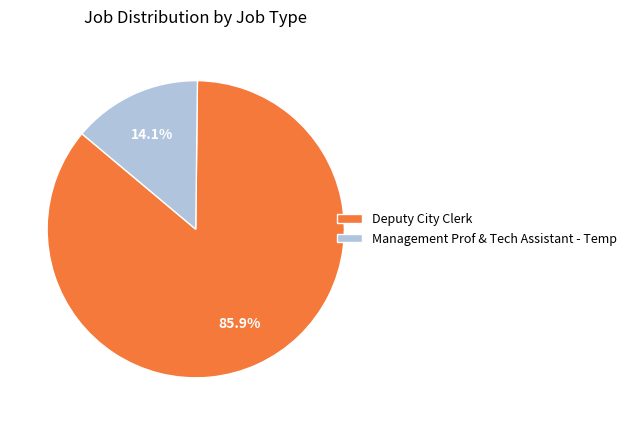

Is there a majority slice in this chart?

Yes